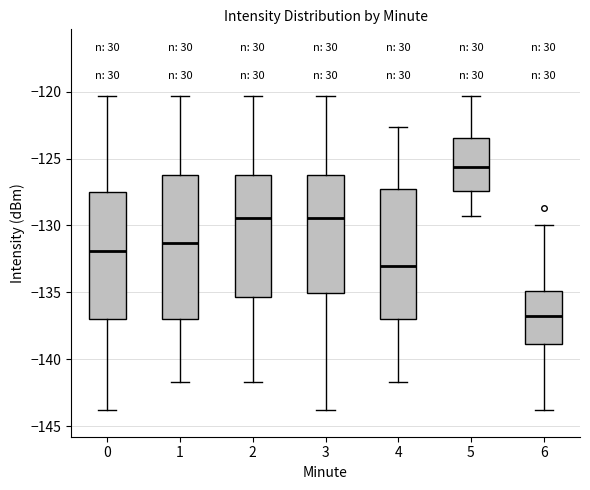

Which box's median line is the lowest?

6